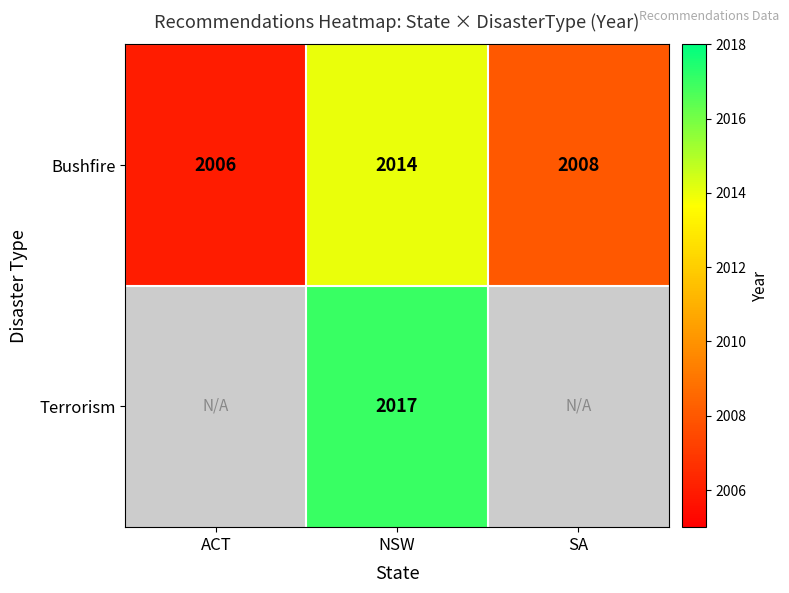

What is the maximum value shown in the chart?

2017